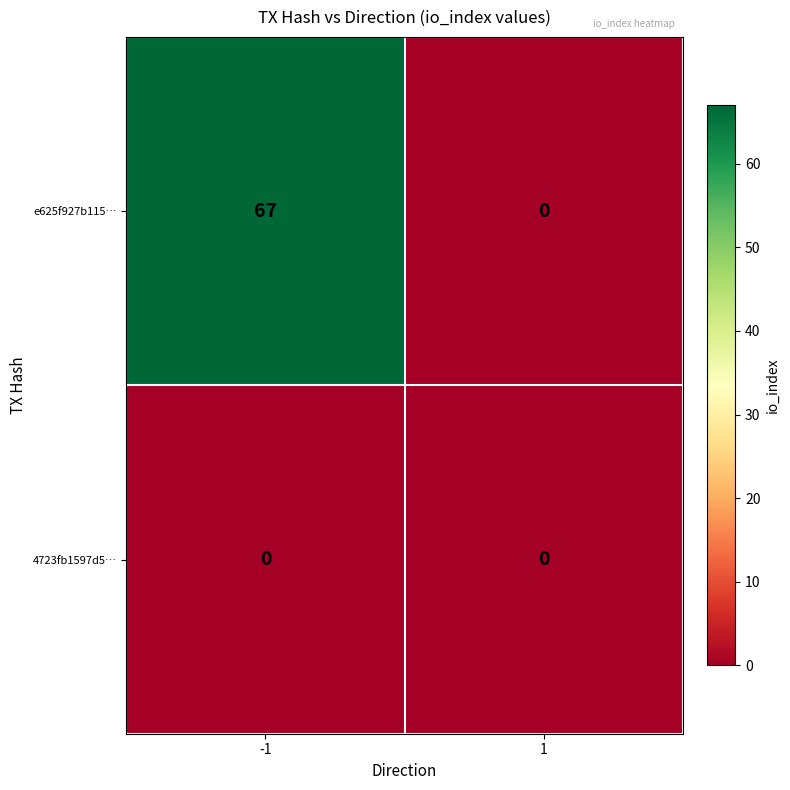

What is the maximum value shown in the chart?

67